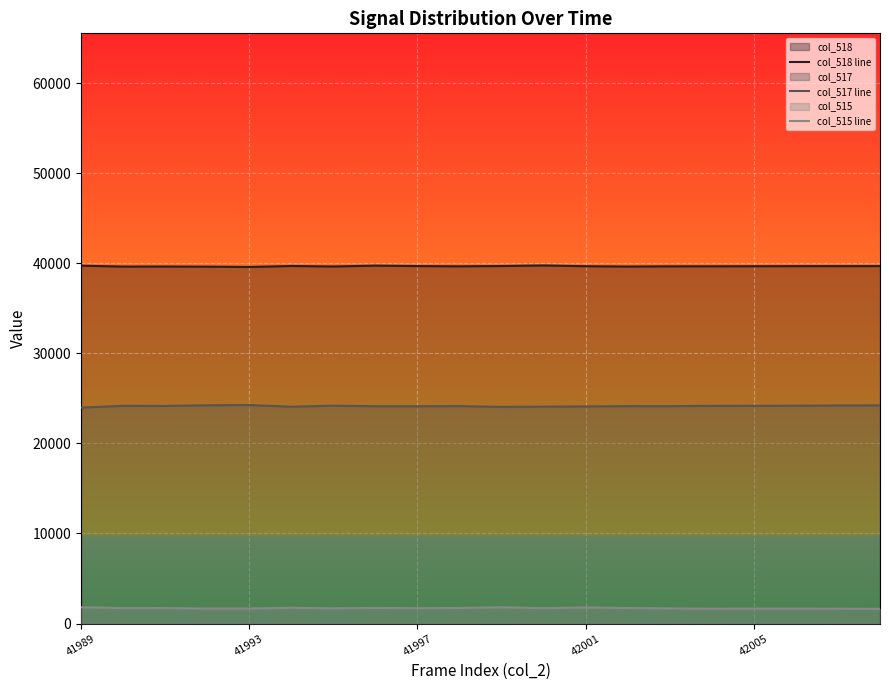

The value of col_518 line at 42001 is 67487. True or false?

False